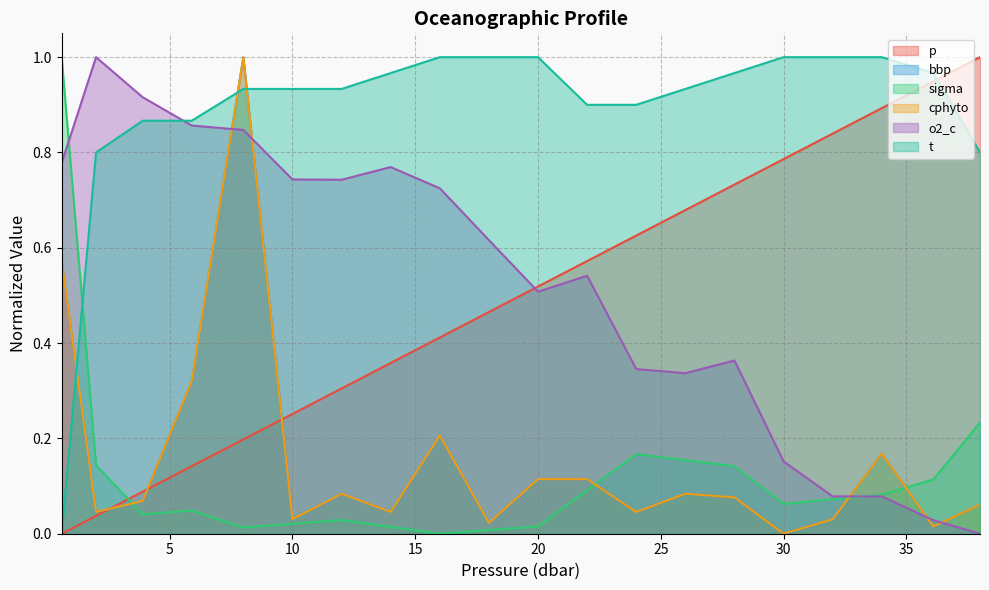

At which label is p closest to 0?

0.6